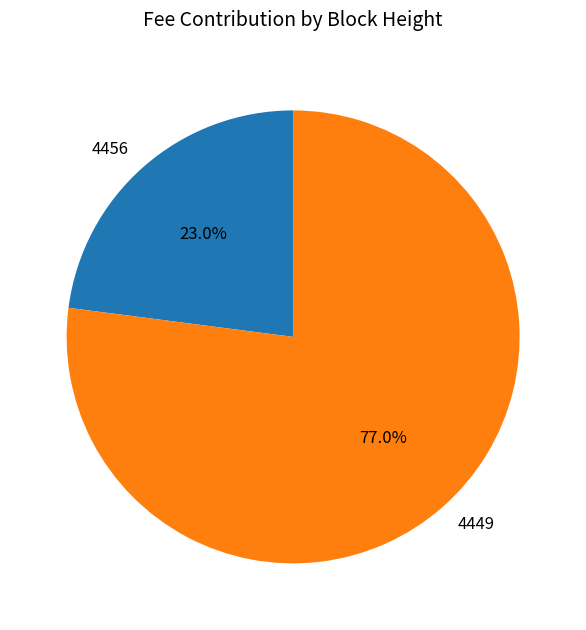

The 4449 slice represents 77% of the pie. True or false?

True